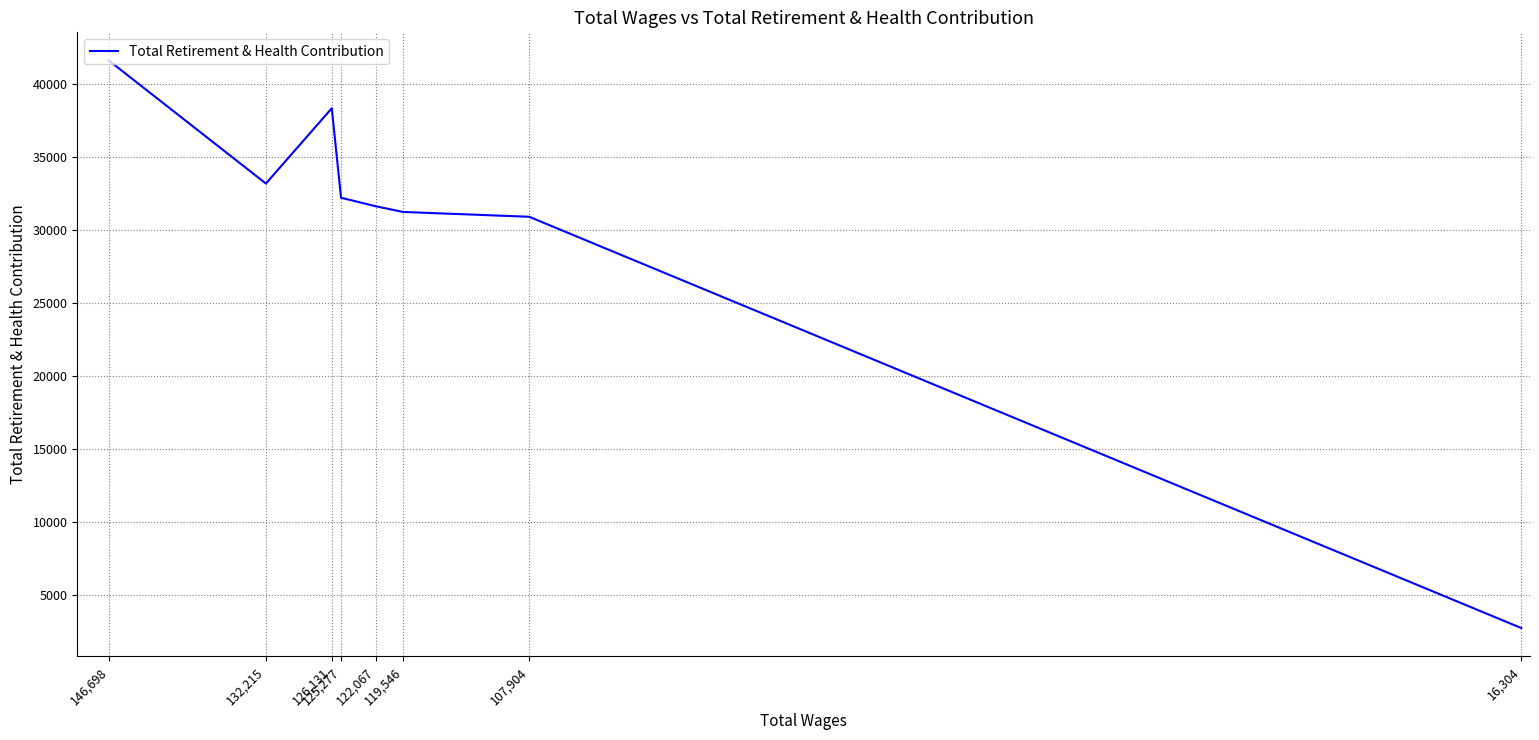

Where is the data nearest to the value 22151?

107,904